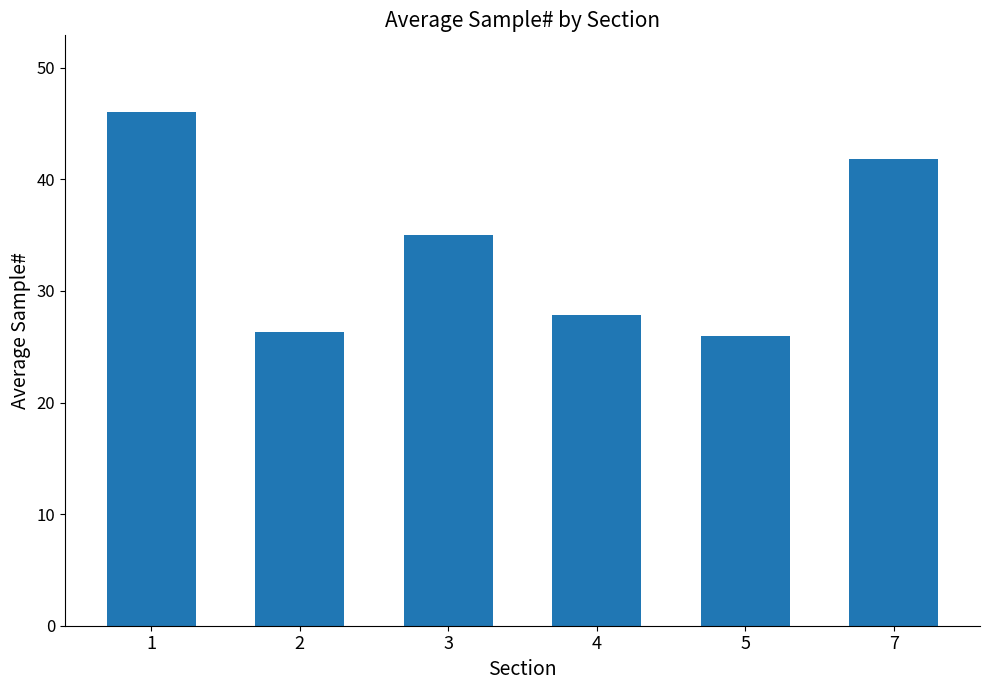

Where does the data first go above 35?

1